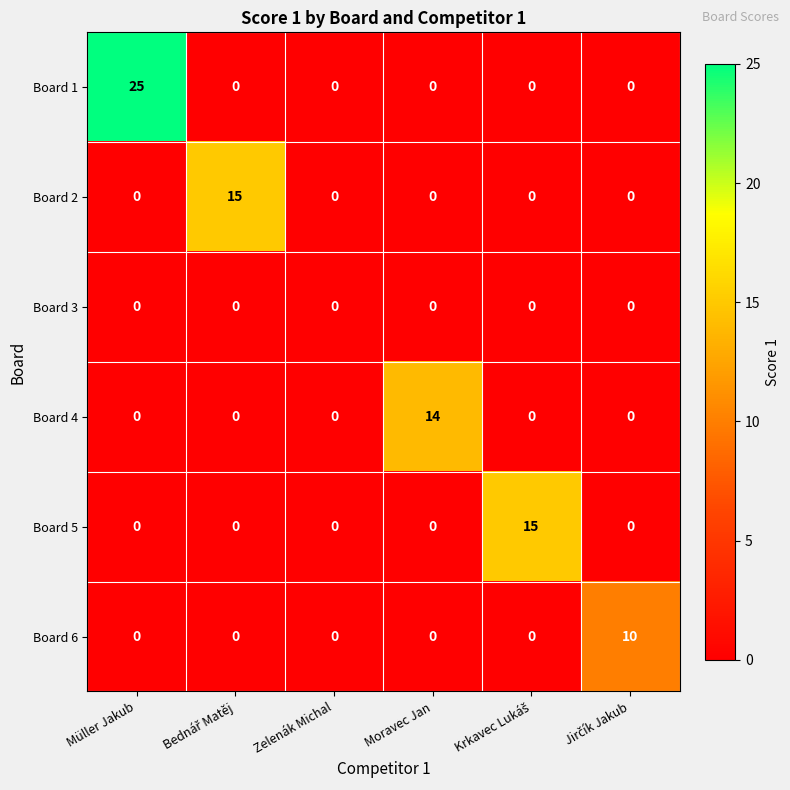

At which category is the sum across all series the highest?

Müller Jakub